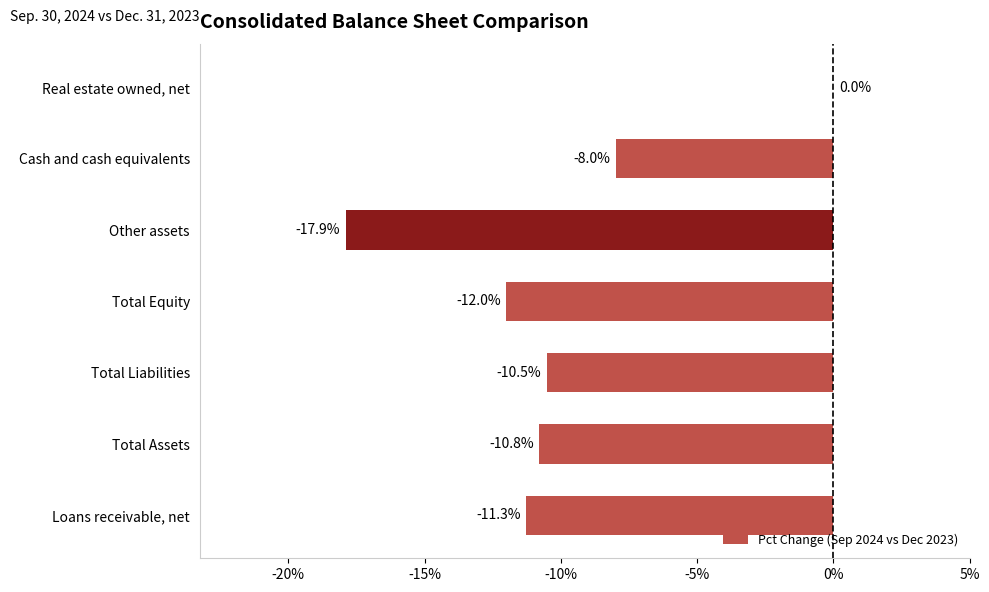

Are the bars horizontal?

Yes